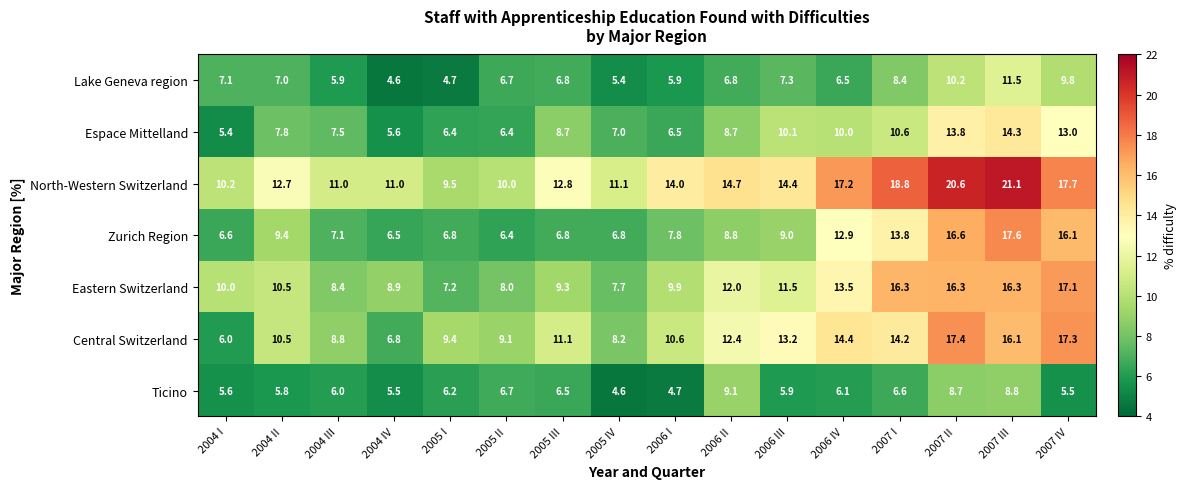

Read the Espace Mittelland value at 2005 III.

8.7